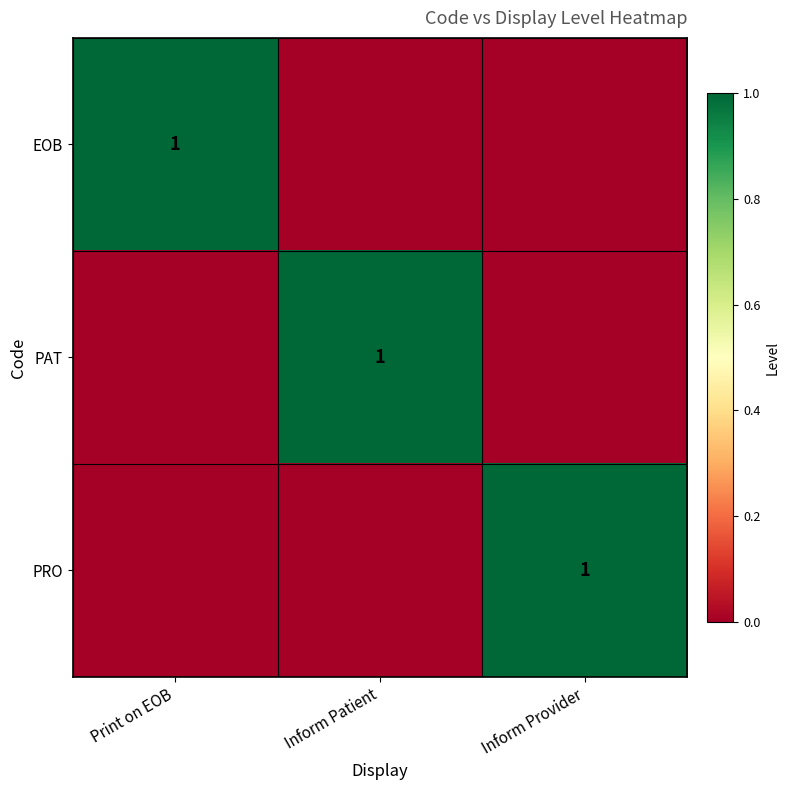

How many series are shown in this chart?

3